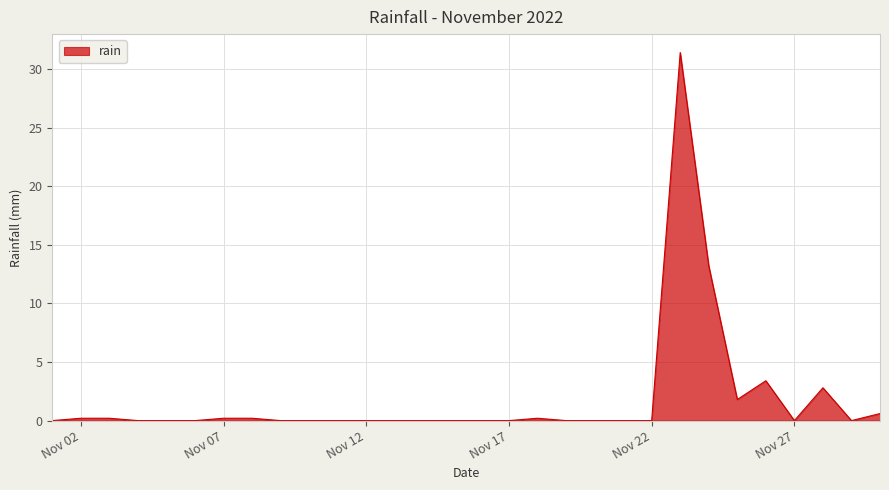

What is the sum of all values?

54.2